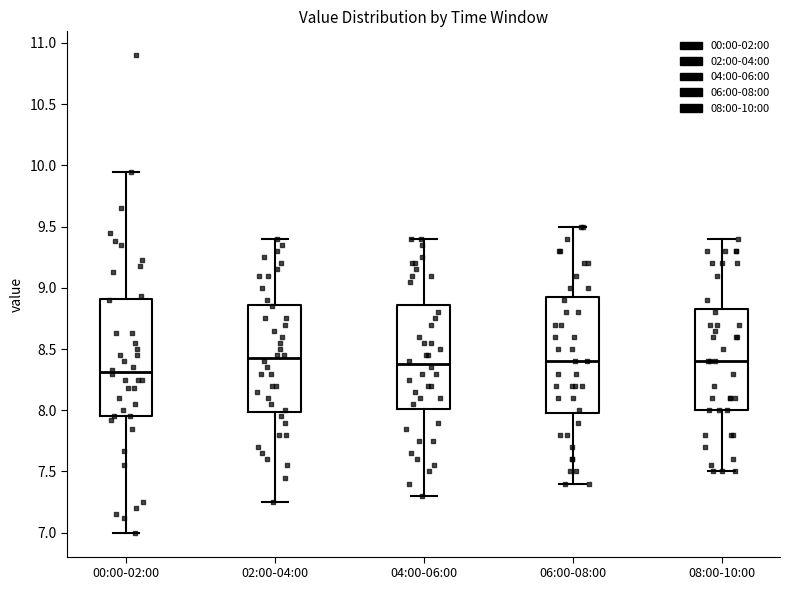

Reading left to right, read every box against the y-axis: the position of its median line, the range the box covers, and the ends of its whiskers. The values are not printed on the chart, so give them approximately, as read against the axis.

00:00-02:00: median 8.30, box 7.95 to 8.90, whiskers 7.00 to 9.95
02:00-04:00: median 8.45, box 8.00 to 8.85, whiskers 7.25 to 9.40
04:00-06:00: median 8.40, box 8.00 to 8.85, whiskers 7.30 to 9.40
06:00-08:00: median 8.40, box 8.00 to 8.95, whiskers 7.40 to 9.50
08:00-10:00: median 8.40, box 8.00 to 8.85, whiskers 7.50 to 9.40